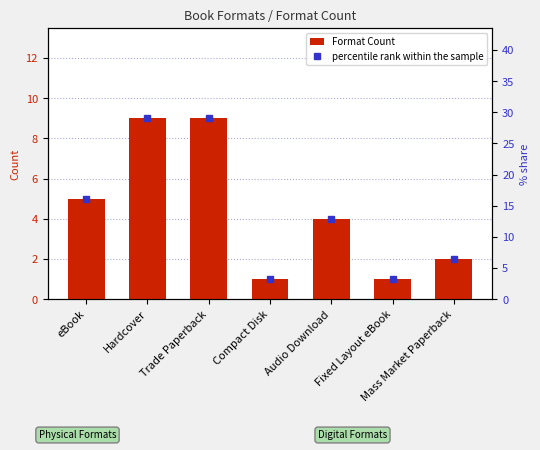

Rank the series by their average value, from lowest to highest.

Format Count, percentile rank within the sample